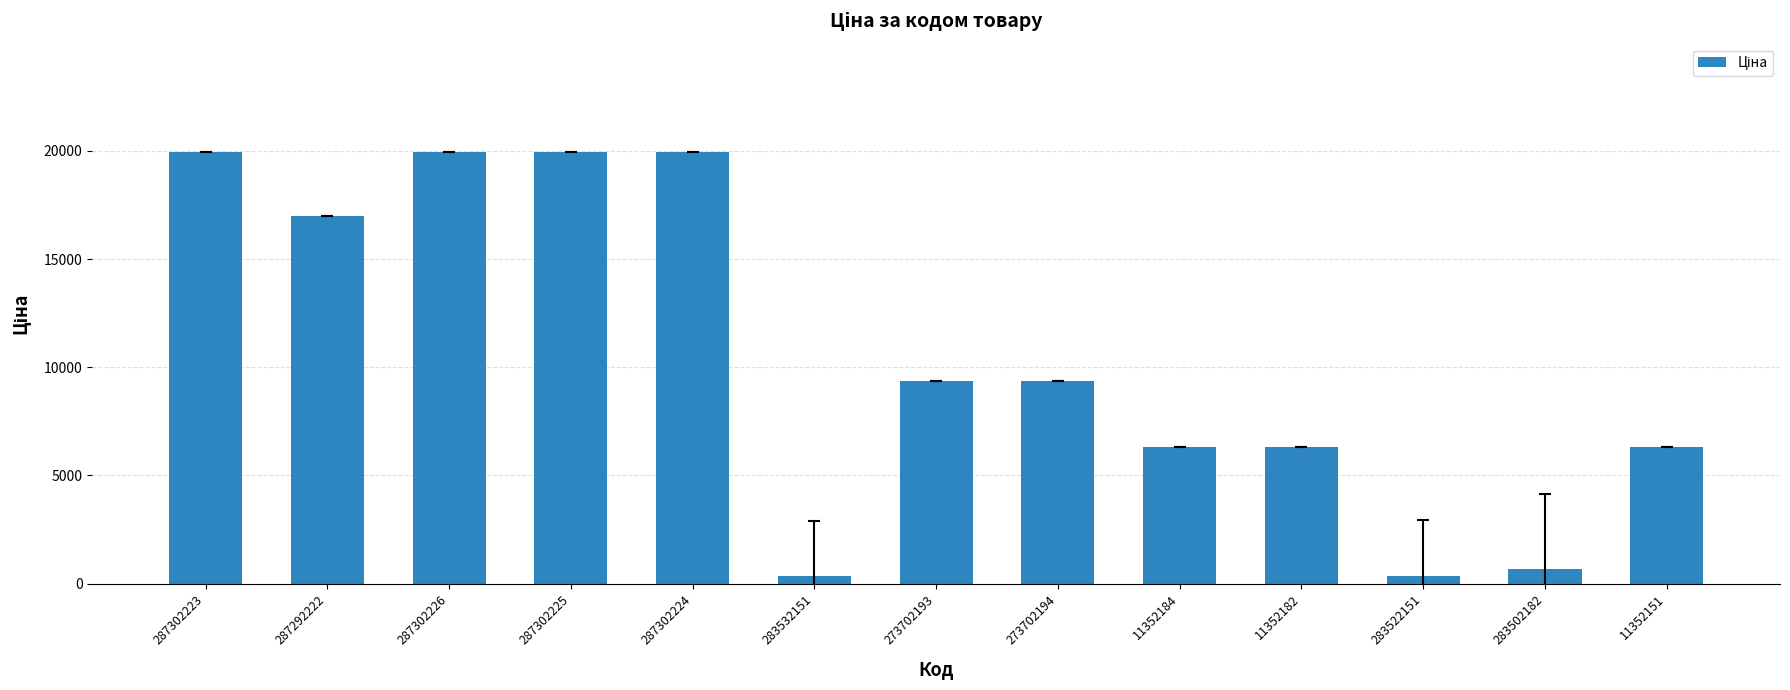

What is the maximum value shown in the chart?

19964.2